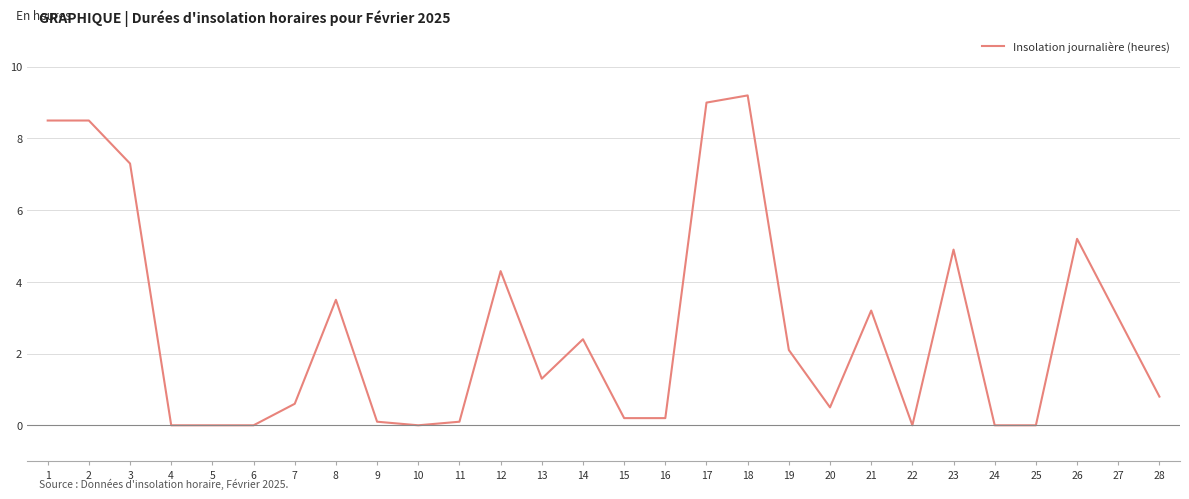

Is it true that the value at 17 is 9.0?

True